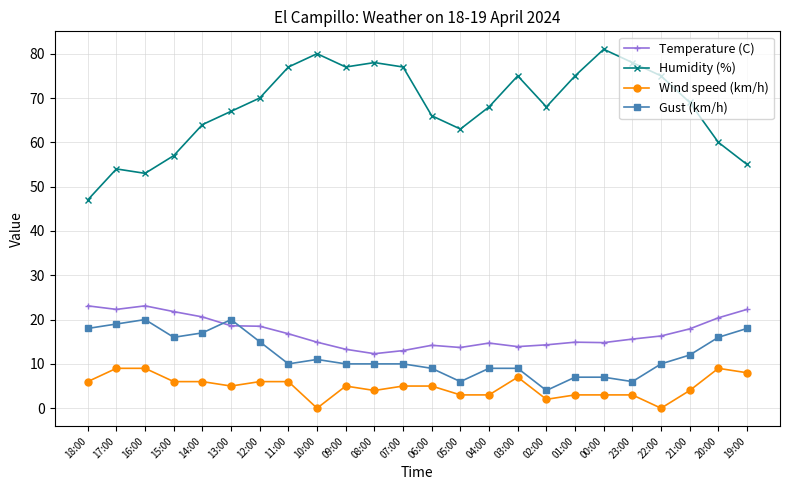

True or false: Humidity (%) and Wind speed (km/h) intersect in this chart.

False